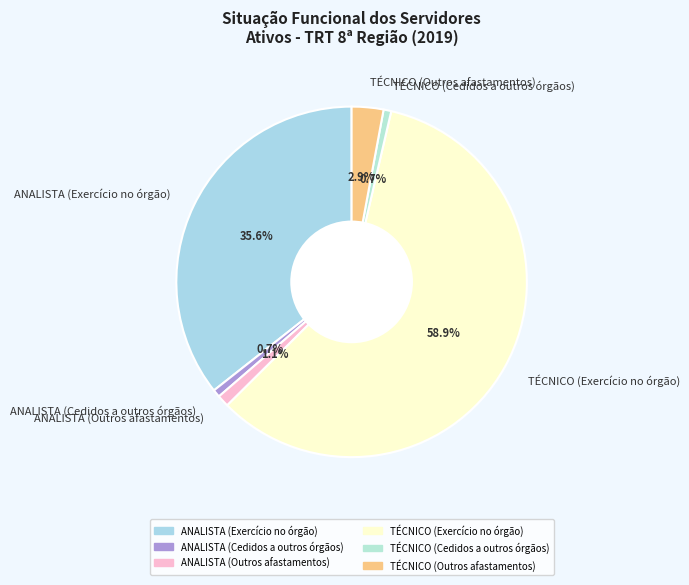

Is TÉCNICO (Exercício no órgão) the majority of the pie?

Yes